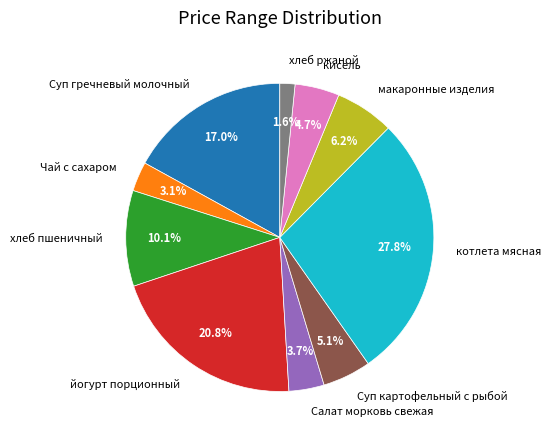

Approximately how many times larger is the value at хлеб ржаной compared to котлета мясная?

0.1